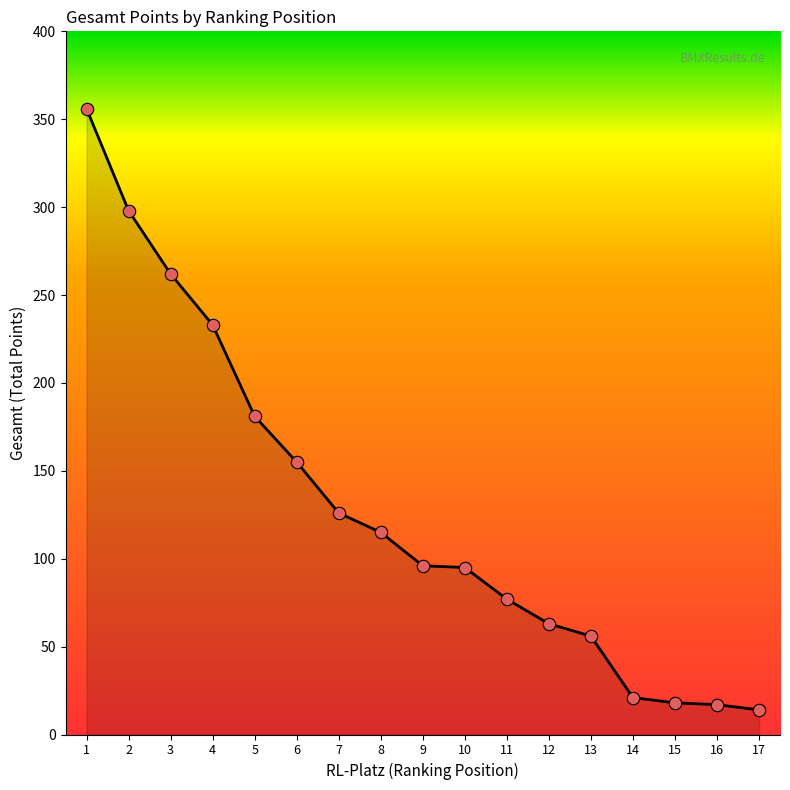

Between 2 and 5, which is larger?

2